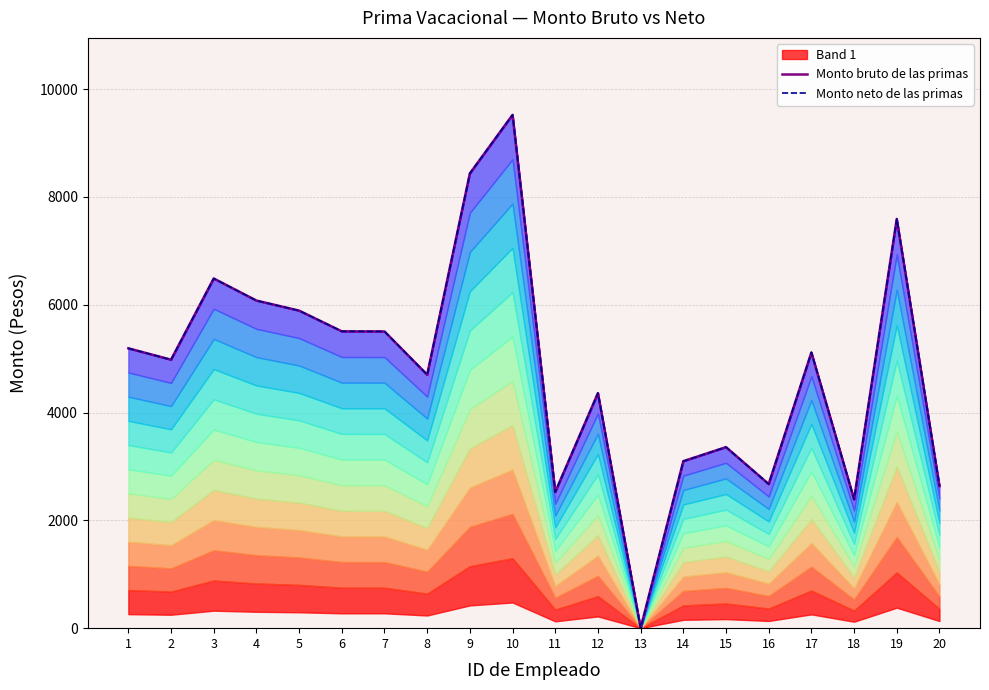

What is the difference between the maximum and minimum values in the Monto bruto de las primas series?

9521